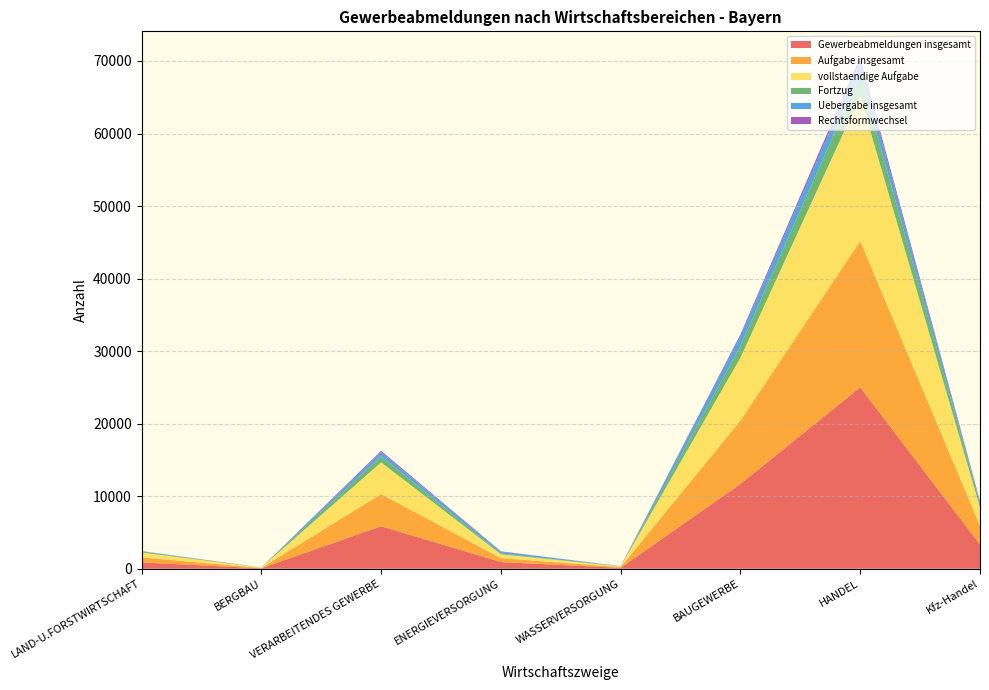

Reading right to left, transcribe all the data shown in this chart.

Gewerbeabmeldungen insgesamt: Kfz-Handel=3348	HANDEL=25008	BAUGEWERBE=11683	WASSERVERSORGUNG=129	ENERGIEVERSORGUNG=917	VERARBEITENDES GEWERBE=5853	BERGBAU=62	LAND-U.FORSTWIRTSCHAFT=869
Aufgabe insgesamt: Kfz-Handel=2569	HANDEL=20164	BAUGEWERBE=8730	WASSERVERSORGUNG=96	ENERGIEVERSORGUNG=544	VERARBEITENDES GEWERBE=4443	BERGBAU=48	LAND-U.FORSTWIRTSCHAFT=690
vollstaendige Aufgabe: Kfz-Handel=2549	HANDEL=19966	BAUGEWERBE=8688	WASSERVERSORGUNG=94	ENERGIEVERSORGUNG=536	VERARBEITENDES GEWERBE=4368	BERGBAU=48	LAND-U.FORSTWIRTSCHAFT=687
Fortzug: Kfz-Handel=509	HANDEL=2979	BAUGEWERBE=1603	WASSERVERSORGUNG=20	ENERGIEVERSORGUNG=115	VERARBEITENDES GEWERBE=856	BERGBAU=6	LAND-U.FORSTWIRTSCHAFT=123
Uebergabe insgesamt: Kfz-Handel=270	HANDEL=1865	BAUGEWERBE=1350	WASSERVERSORGUNG=13	ENERGIEVERSORGUNG=258	VERARBEITENDES GEWERBE=554	BERGBAU=8	LAND-U.FORSTWIRTSCHAFT=56
Rechtsformwechsel: Kfz-Handel=93	HANDEL=577	BAUGEWERBE=251	WASSERVERSORGUNG=3	ENERGIEVERSORGUNG=37	VERARBEITENDES GEWERBE=177	BERGBAU=1	LAND-U.FORSTWIRTSCHAFT=16